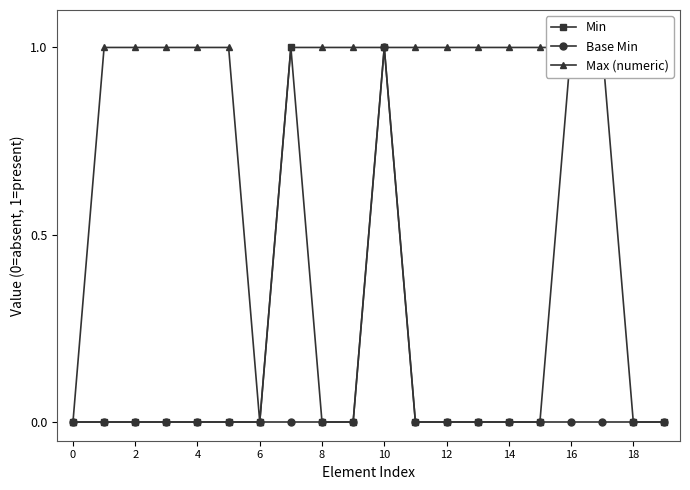

The Base Min series shows 0 at 0. True or false?

True